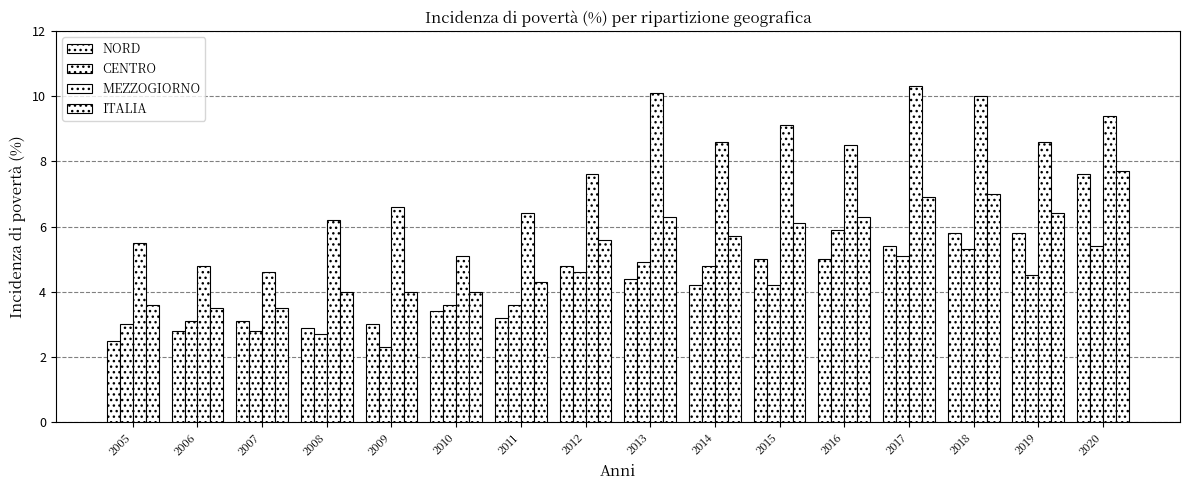

Rank the categories by MEZZOGIORNO value from lowest to highest.

2007, 2006, 2010, 2005, 2008, 2011, 2009, 2012, 2016, 2014, 2019, 2015, 2020, 2018, 2013, 2017